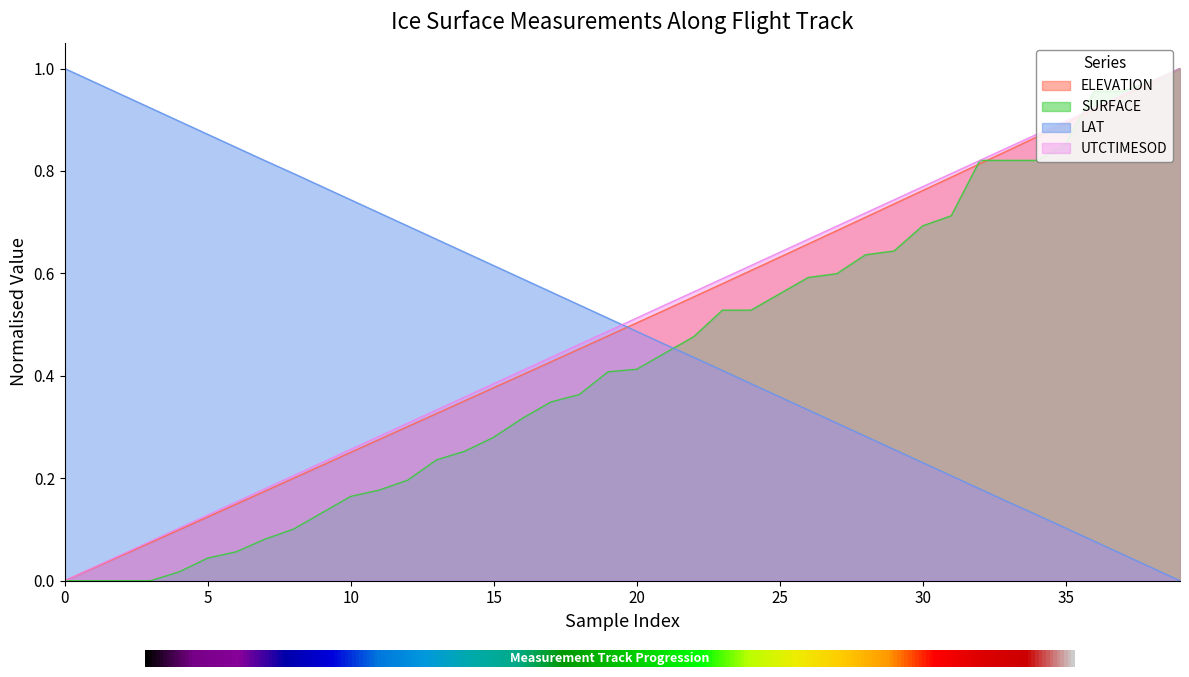

Which series ends up on top after the final intersection of SURFACE and ELEVATION?

SURFACE